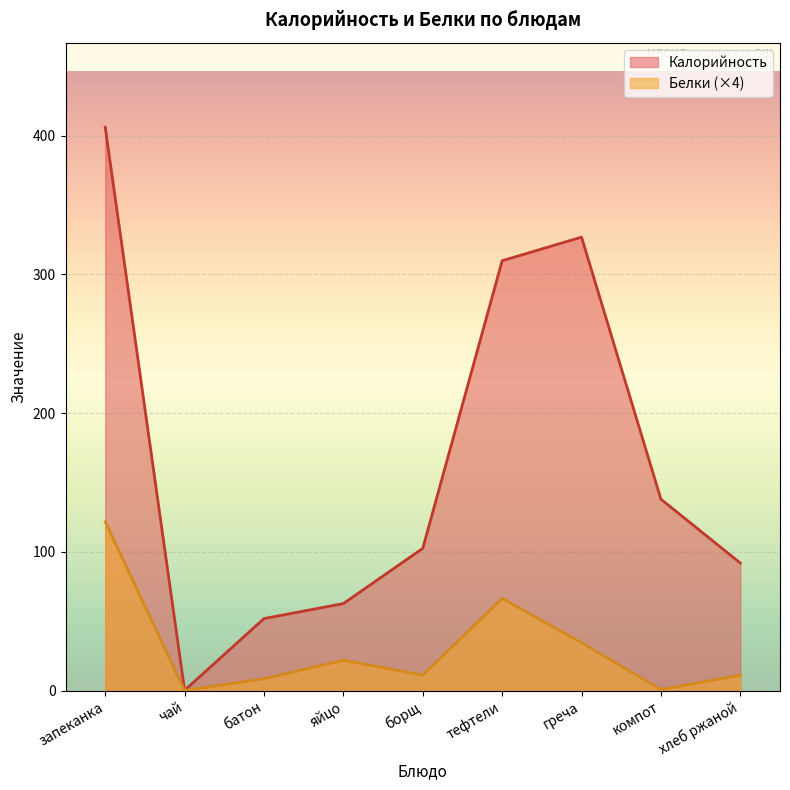

What is the average value of the Калорийность series?

165.6